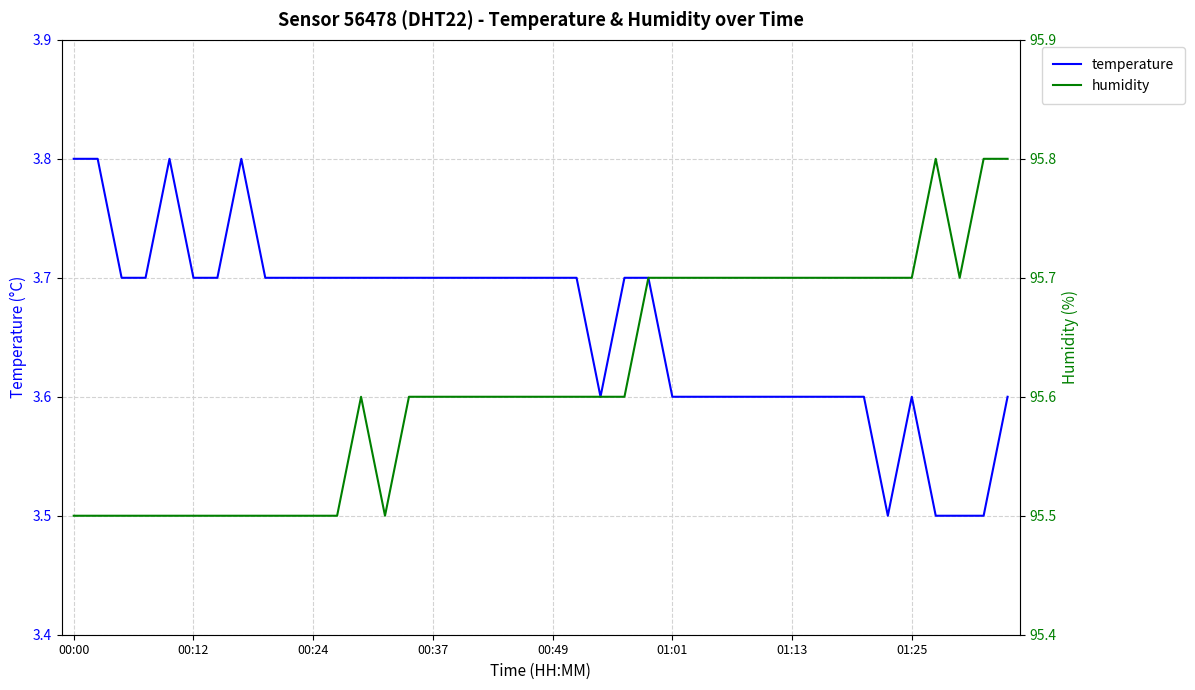

True or false: humidity and temperature cross at least once.

False